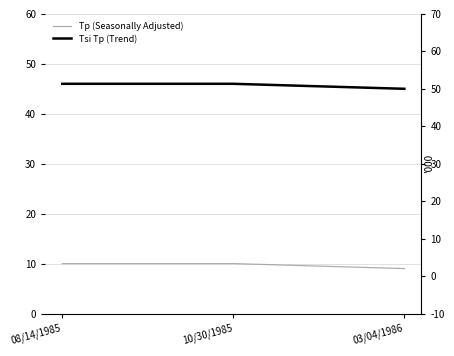

What position from the right is 10/30/1985?

2